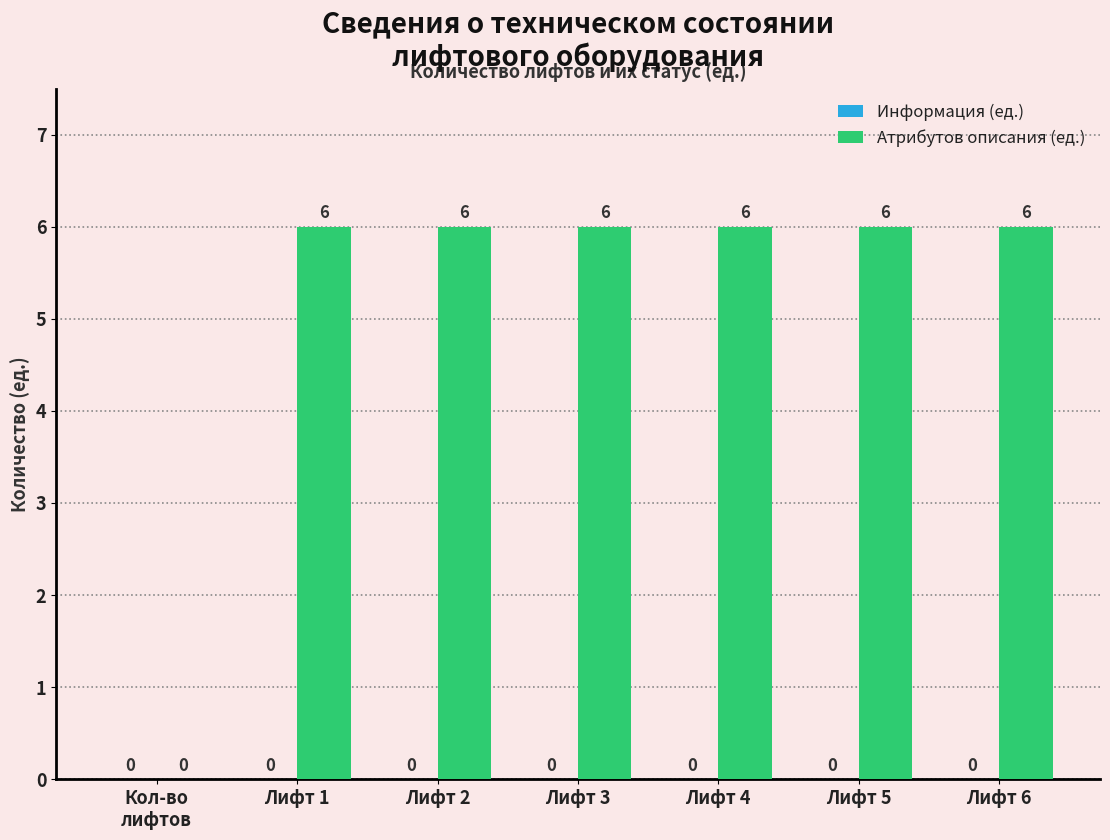

What is the approximate value at Лифт 2?

6